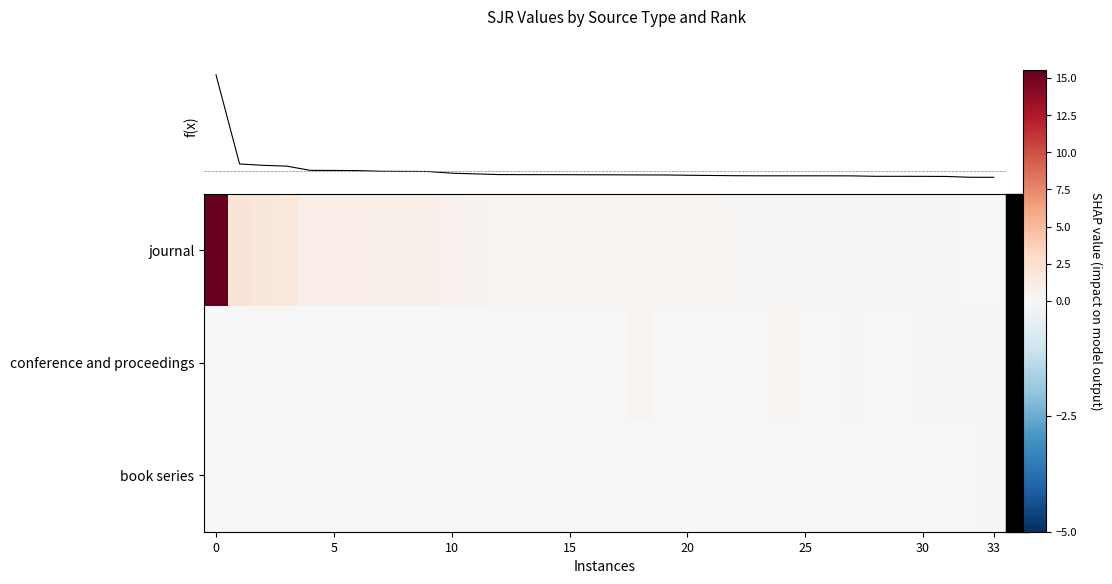

At how many categories does at least one series exceed 10?

1